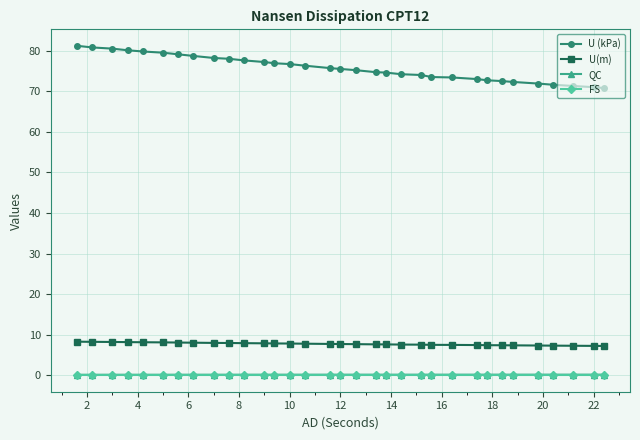

Which series has the largest total across all categories?

U (kPa)